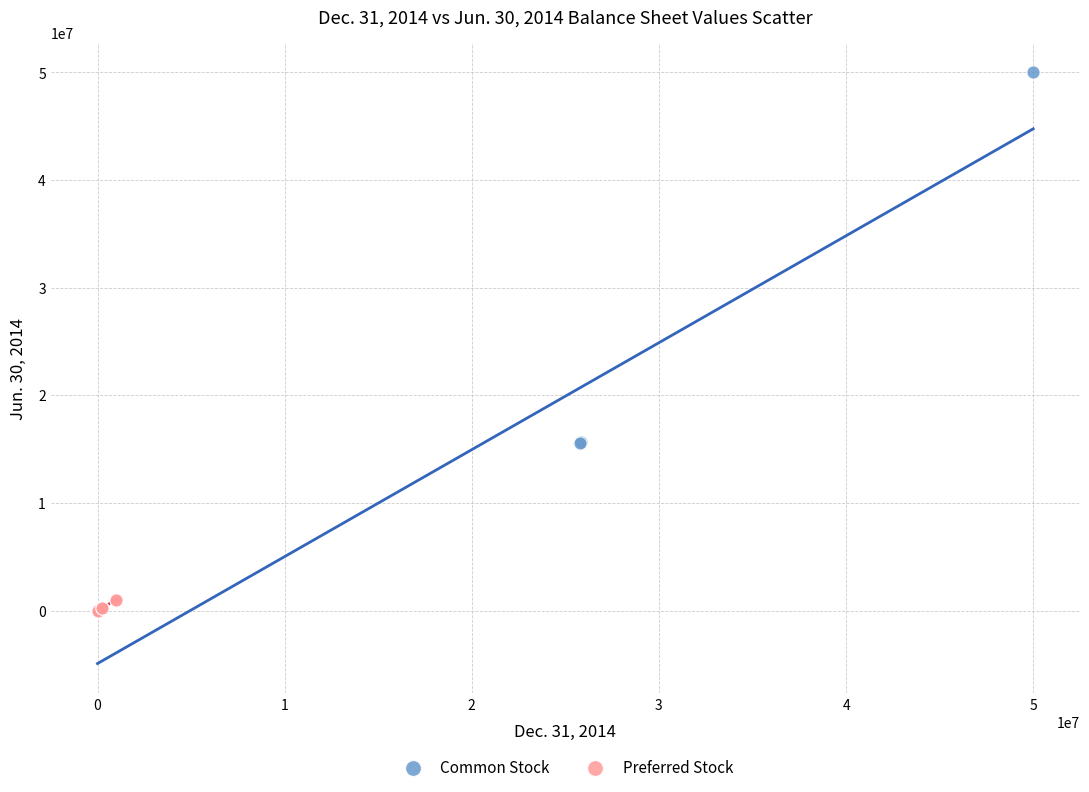

Which series has the widest spread of Y values?

Common Stock